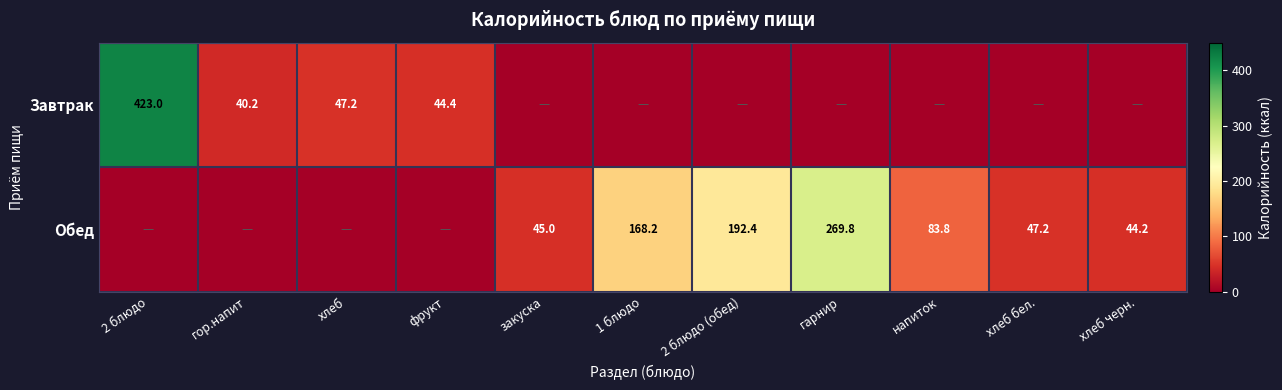

What is the sum of the Обед values at гарнир and хлеб бел.?

317.0